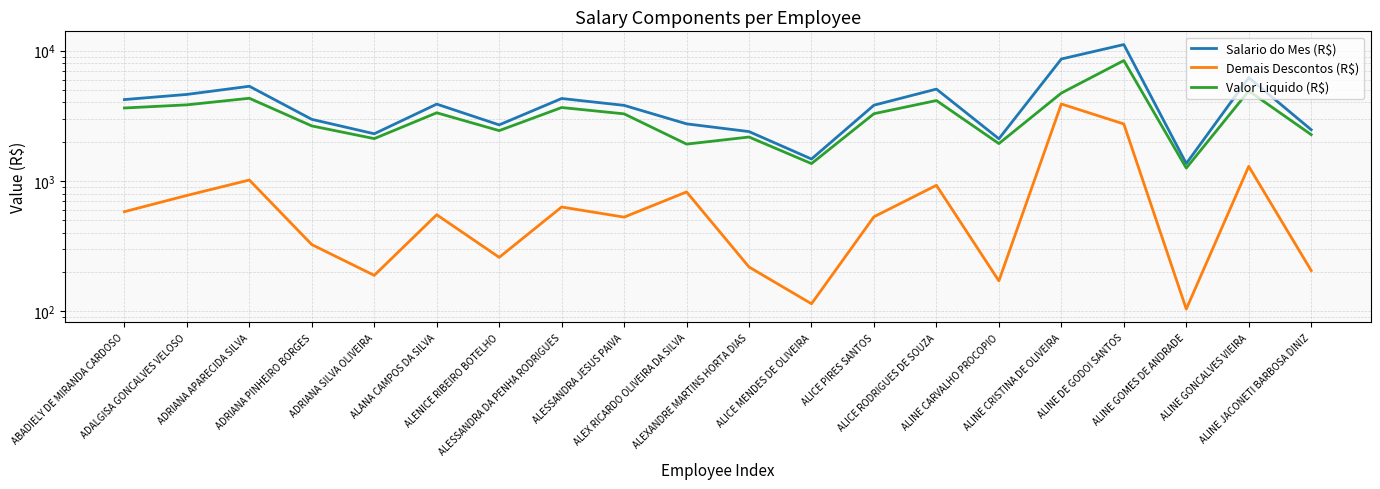

What is the average value of the Demais Descontos (R$) series?

794.4